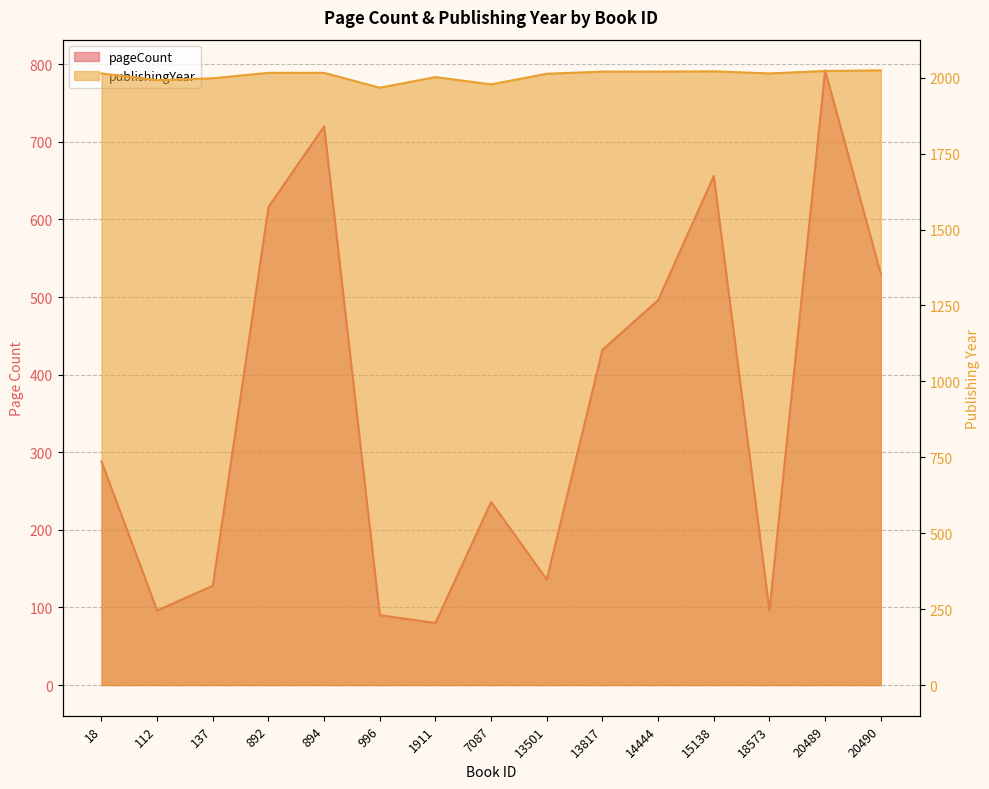

Reading left to right, extract all data points from this chart.

pageCount: 288	96	128	616	720	90	80	236	136	432	496	656	96	792	530
publishingYear: 2014	1992	1998	2016	2016	1967	2002	1978	2013	2020	2020	2021	2014	2022	2024